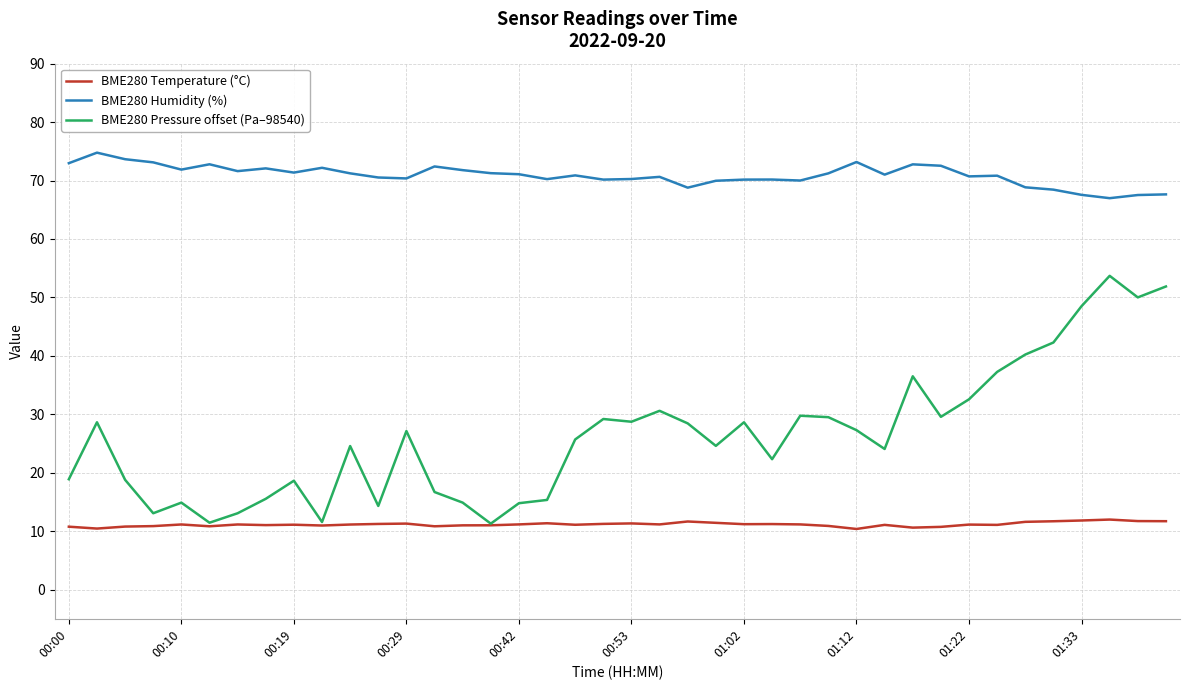

What is the maximum value for BME280 Pressure offset (Pa–98540)?

53.7